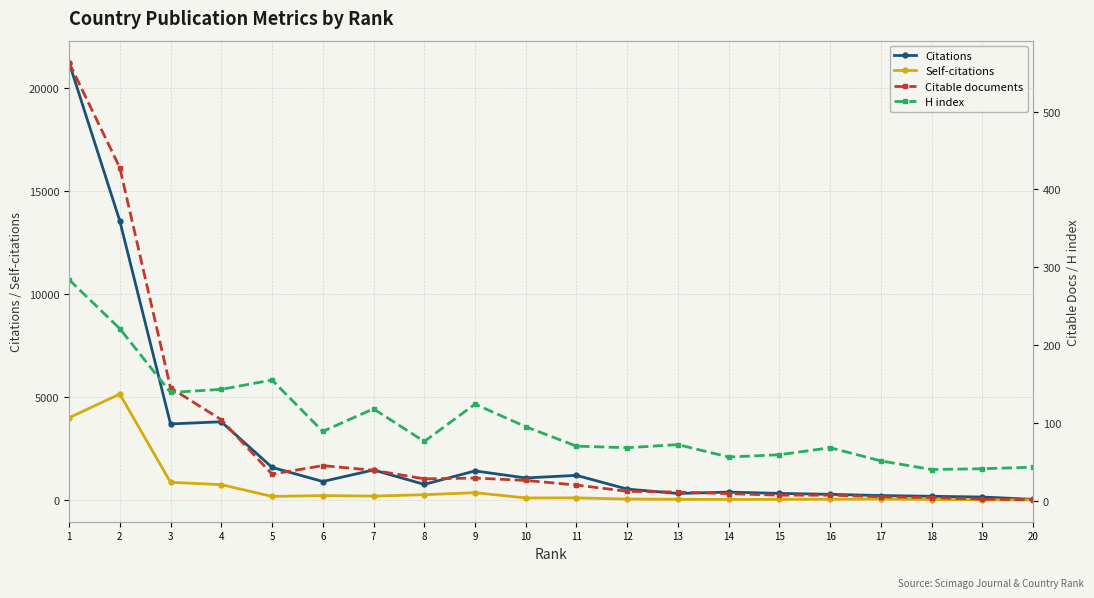

At 10, list the series in order from smallest to largest.

Citable documents, Self-citations, H index, Citations